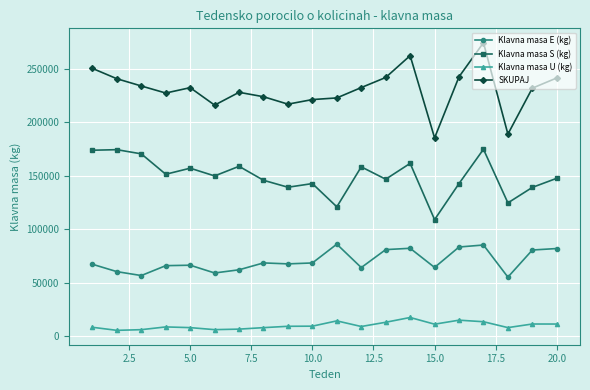

True or false: Klavna masa E (kg) has more than 0 points higher than both neighbors.

True